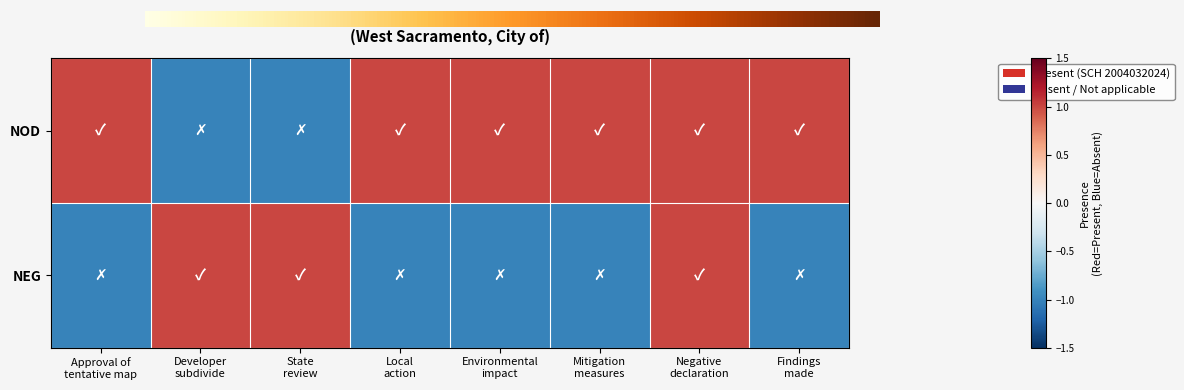

Where is NOD nearest to the value 0?

Approval of tentative map